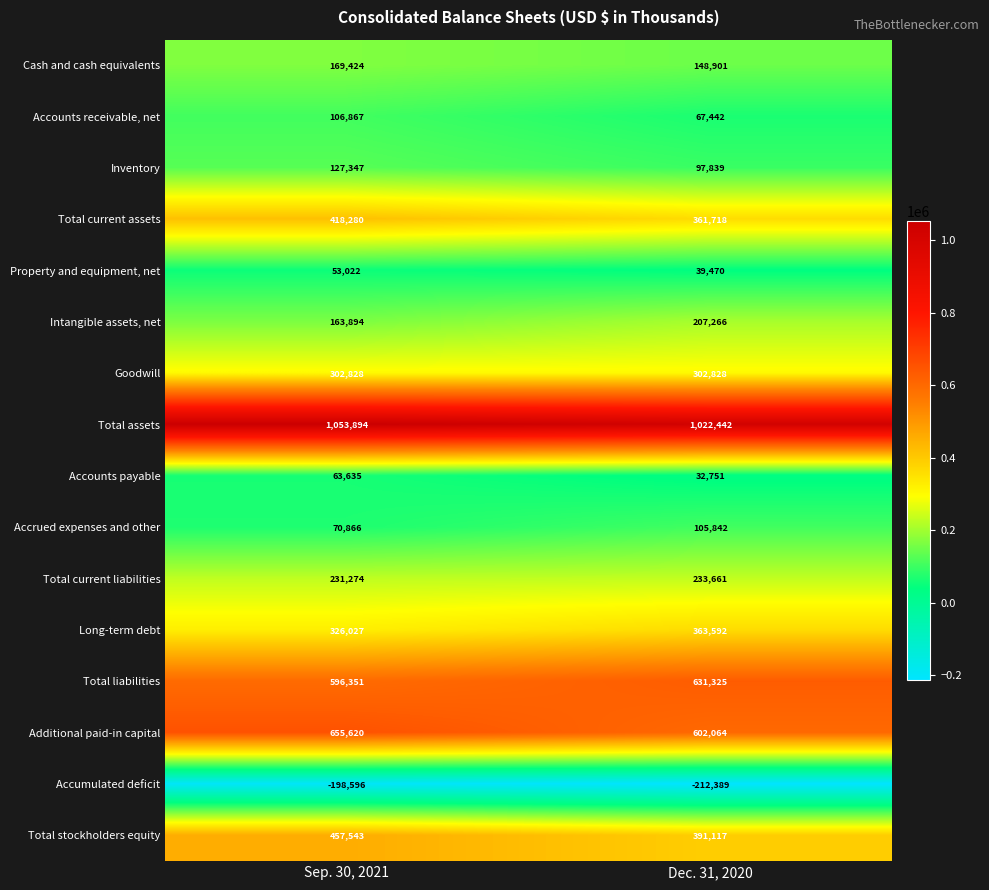

At which category is the sum across all series the highest?

Sep. 30, 2021